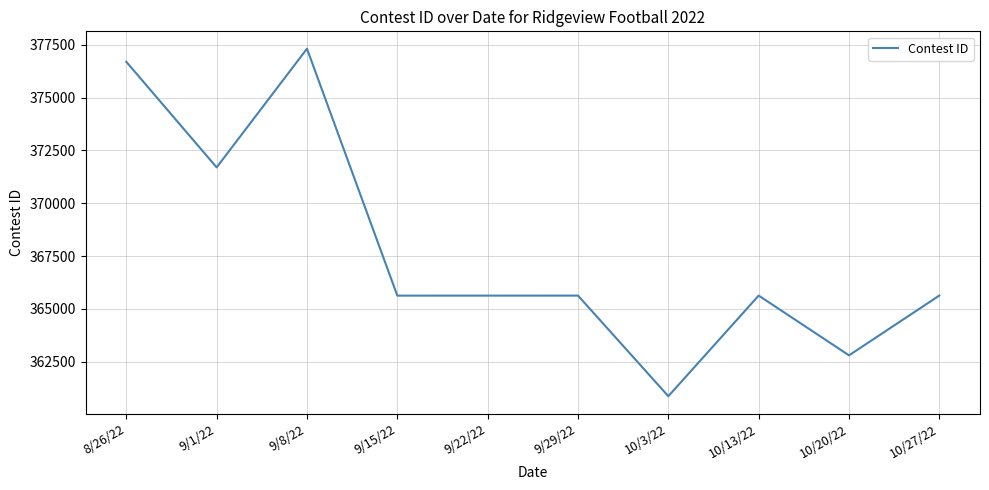

What is the average value?

367755